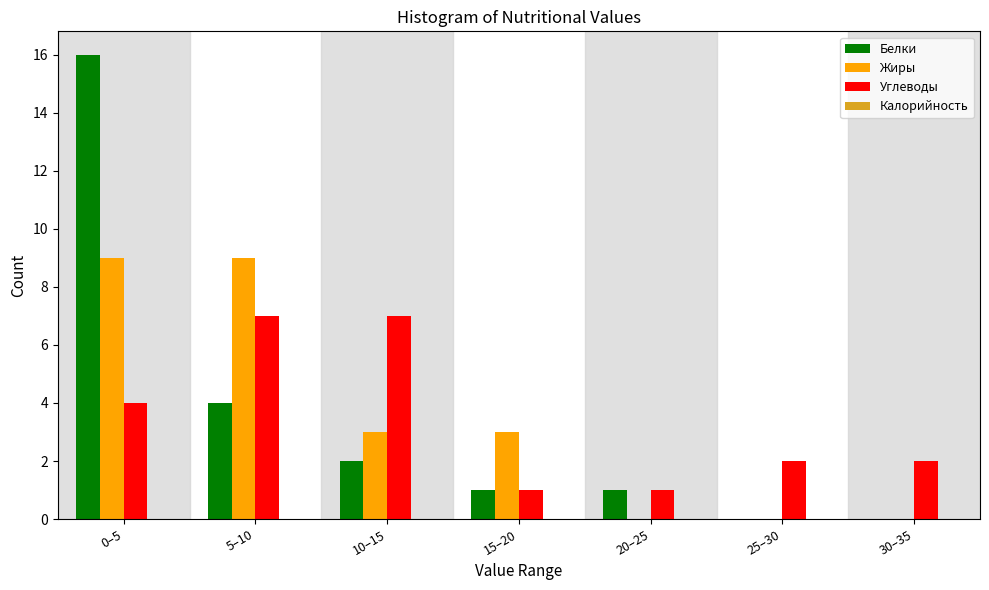

Reading right to left, what are all the values shown in this chart?

Белки: 30–35=0	25–30=0	20–25=1	15–20=1	10–15=2	5–10=4	0–5=16
Жиры: 30–35=0	25–30=0	20–25=0	15–20=3	10–15=3	5–10=9	0–5=9
Углеводы: 30–35=2	25–30=2	20–25=1	15–20=1	10–15=7	5–10=7	0–5=4